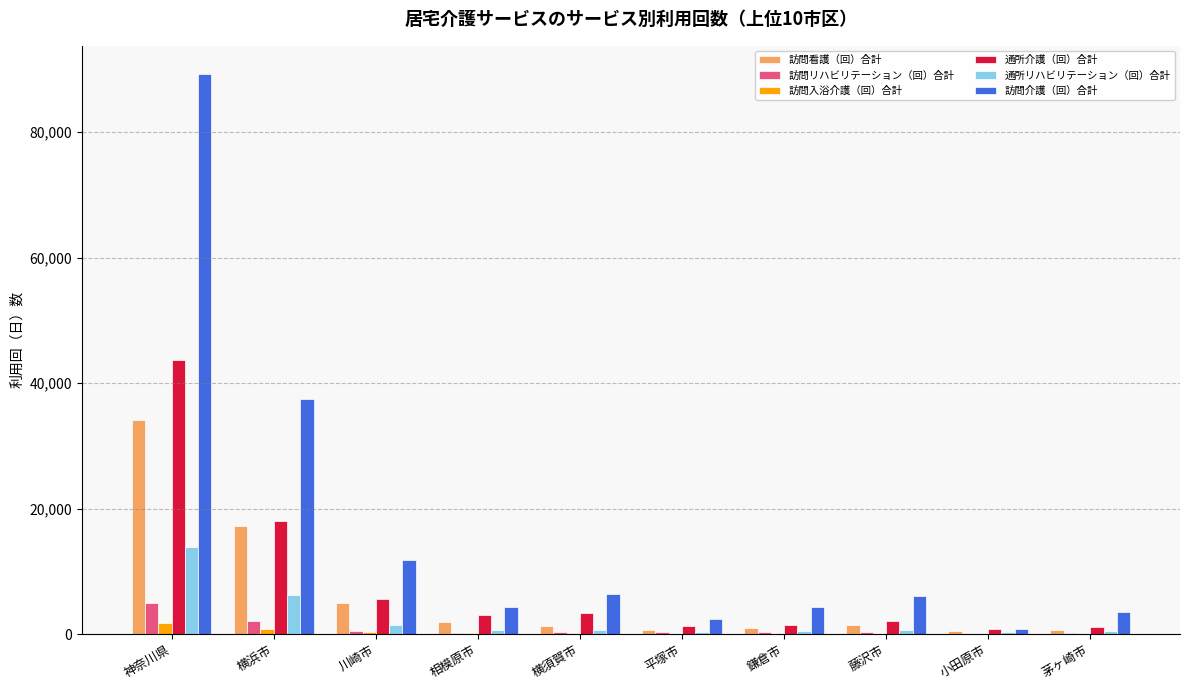

What is the average value of the 通所介護（回）合計 series?

8039